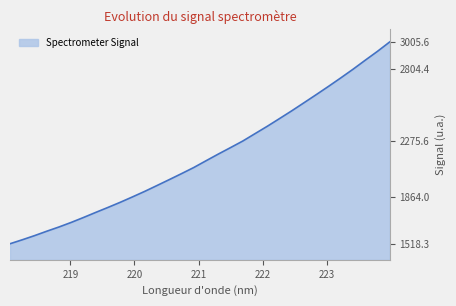

What is the maximum value shown in the chart?

3005.6